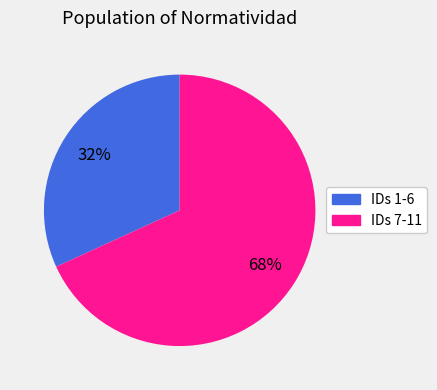

Is there any slice that represents more than half of the pie?

Yes